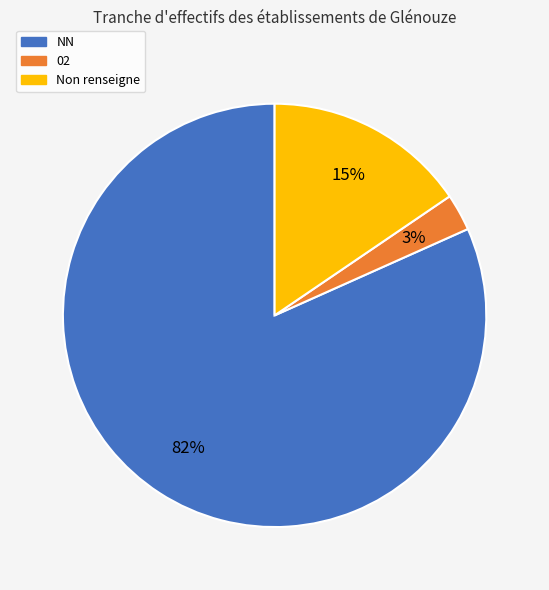

Which slice is the smallest?

02